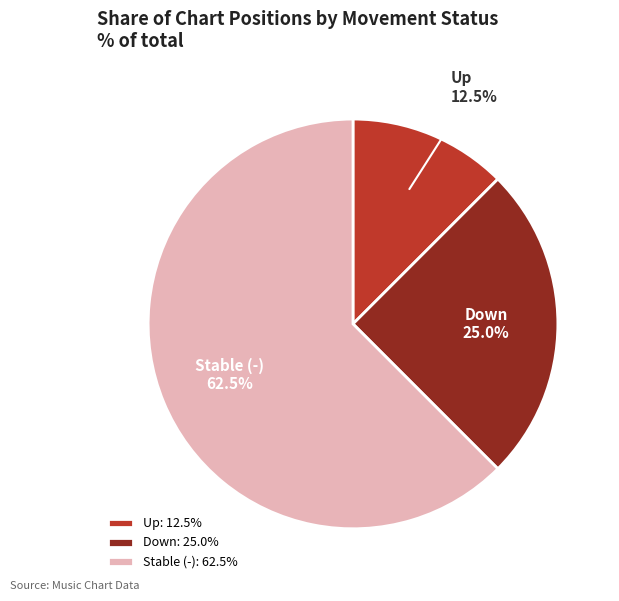

Do Down and Stable (-) together represent more than half of the pie?

Yes